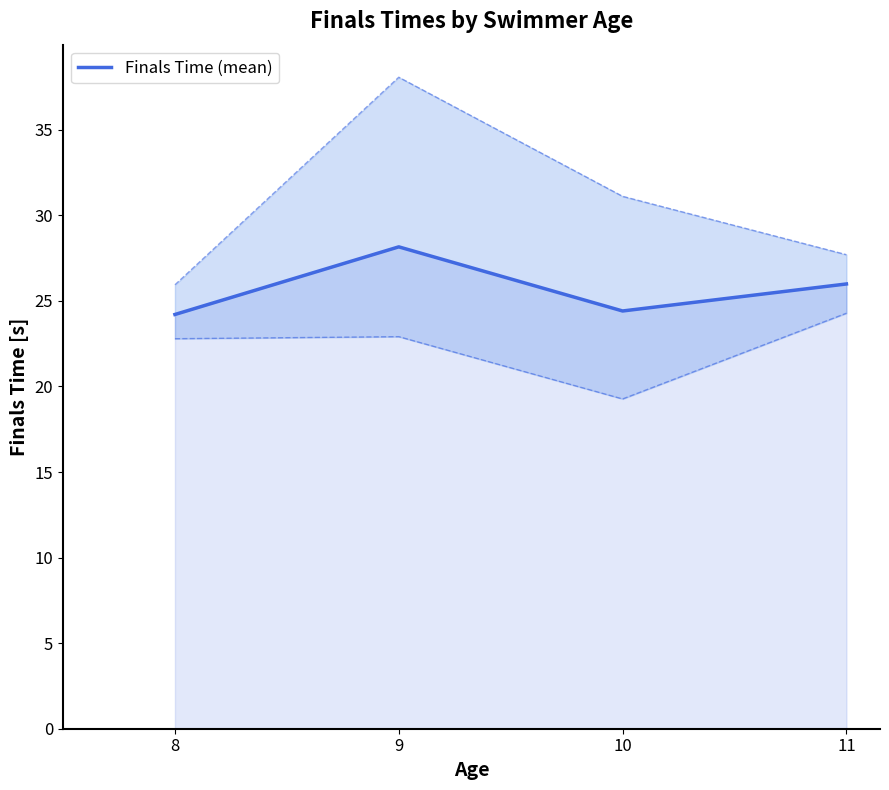

What is the average value?

25.7